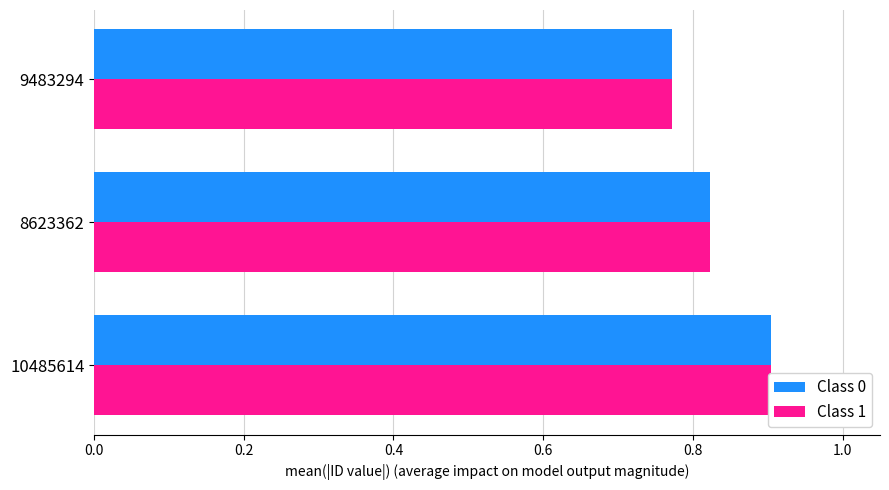

Between 8623362 and 9483294, which series saw the biggest shift?

Class 0